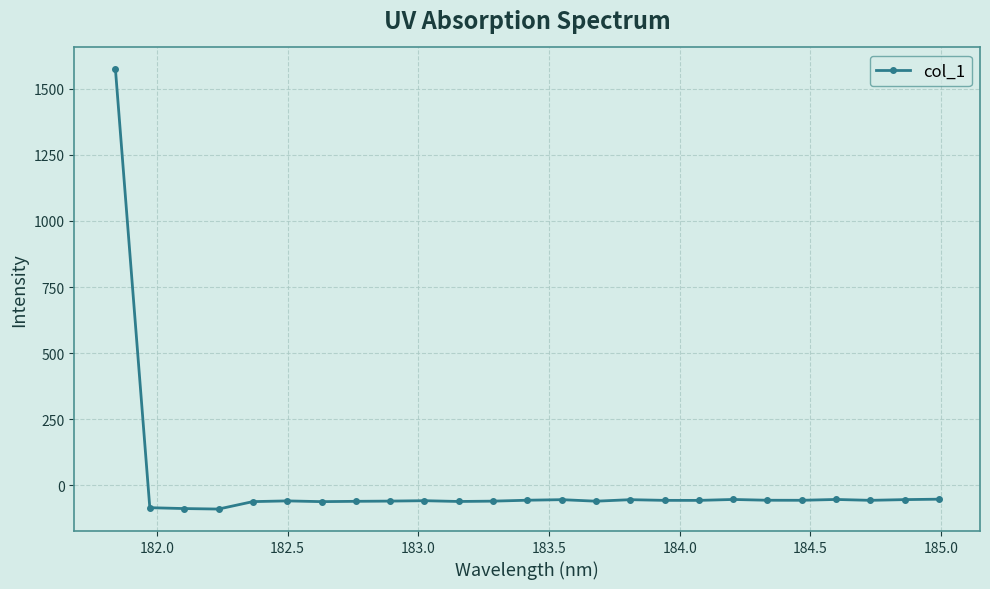

What is the value of the 20th point from the left?

-57.3